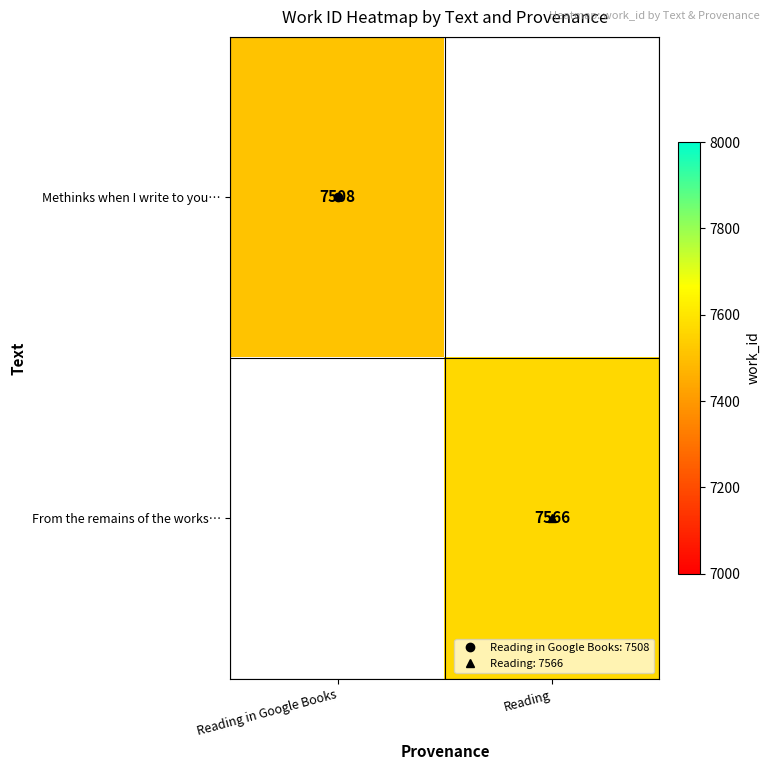

Which series has the widest spread of values?

From the remains of the works…